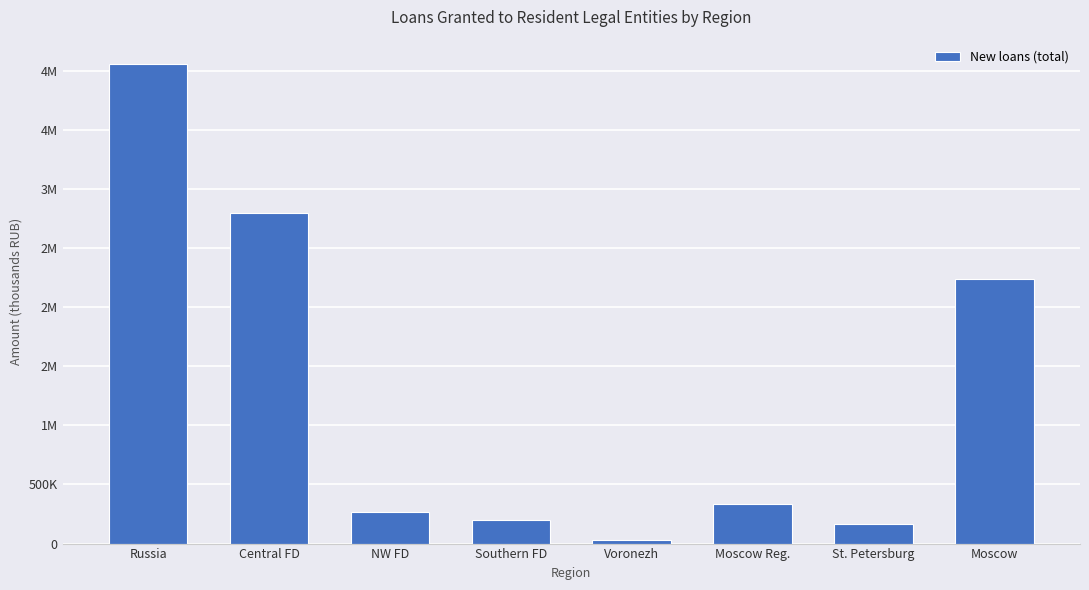

Is it true that the value at Central FD is 1511738?

False